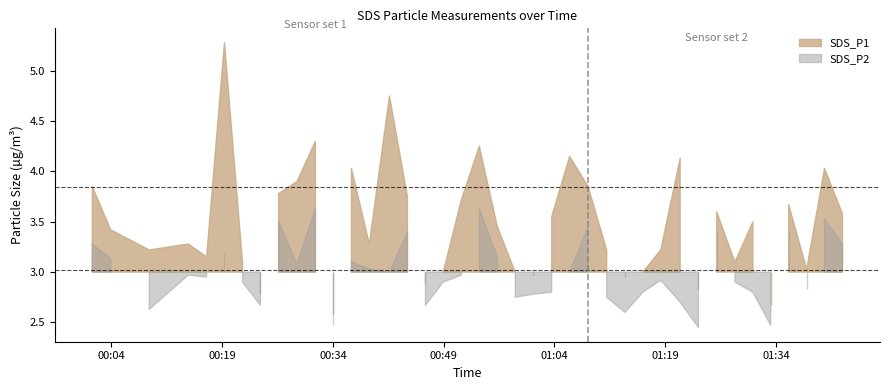

What is the difference between the SDS_P1 values at 19 and 31?

1.4